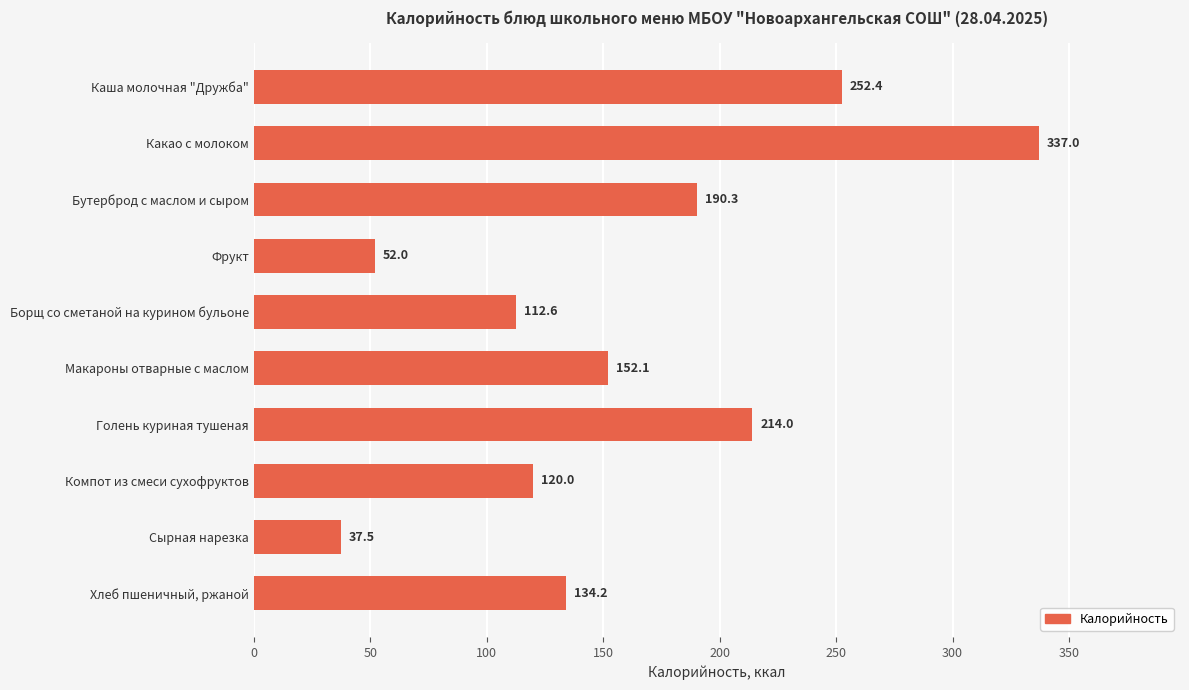

Which has a higher value, Фрукт or Бутерброд с маслом и сыром?

Бутерброд с маслом и сыром